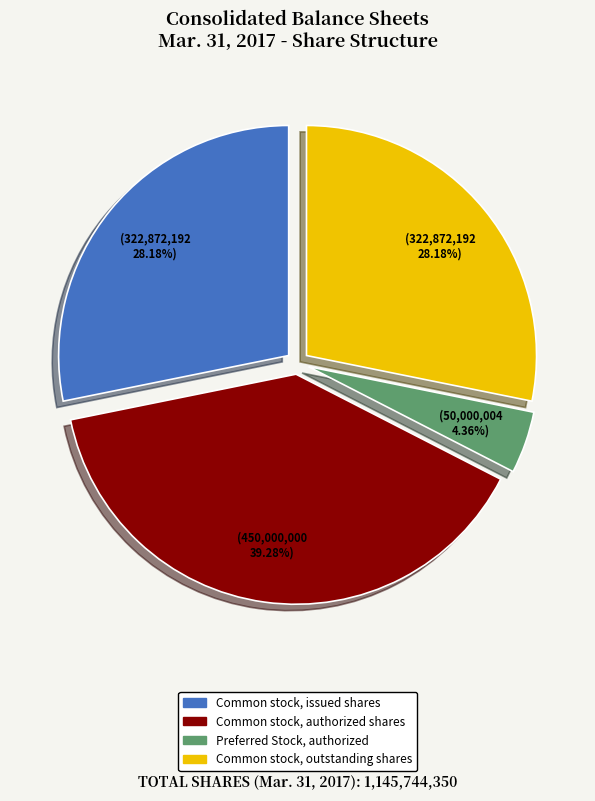

True or false: Common stock, issued shares accounts for 28% of the total.

True